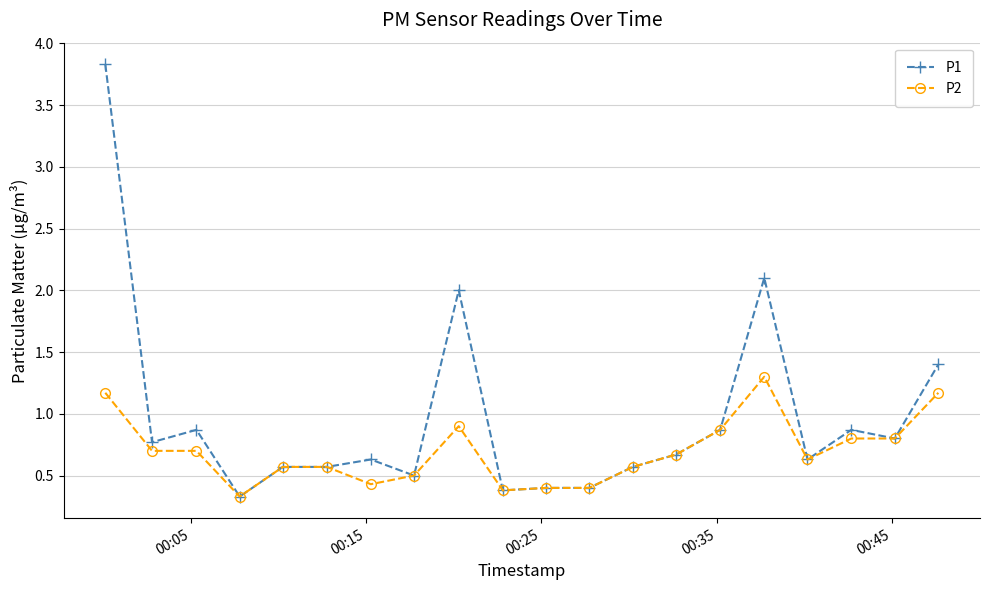

Which series has the largest range (max minus min)?

P1